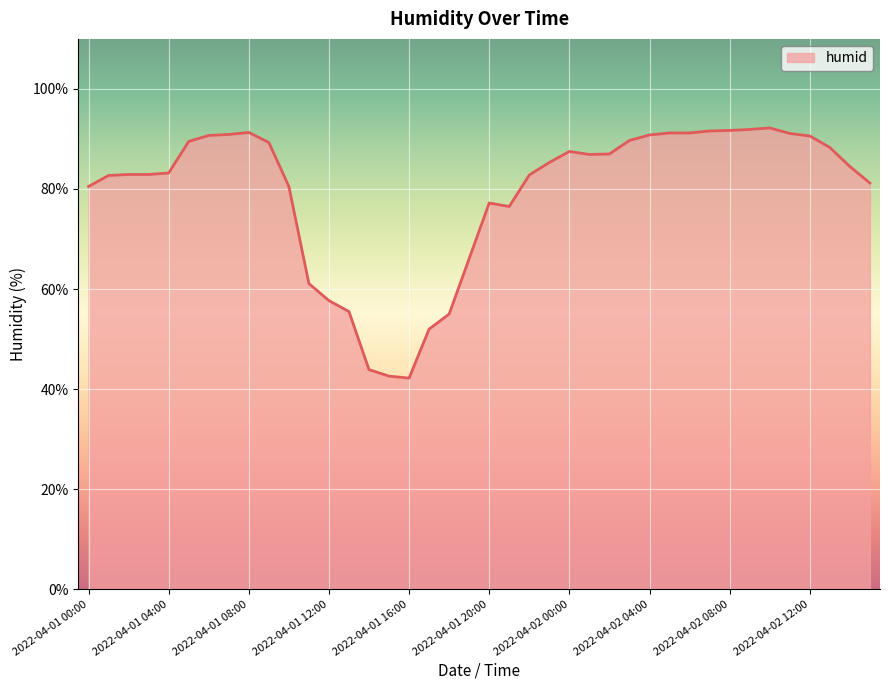

What is the minimum value shown in the chart?

42.2